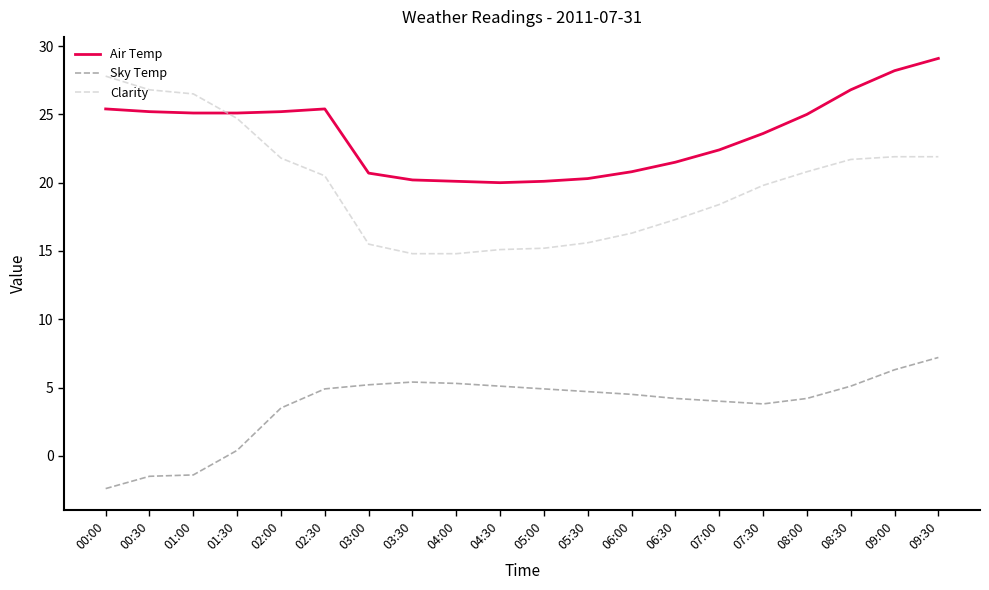

Count the number of data series in this chart.

3